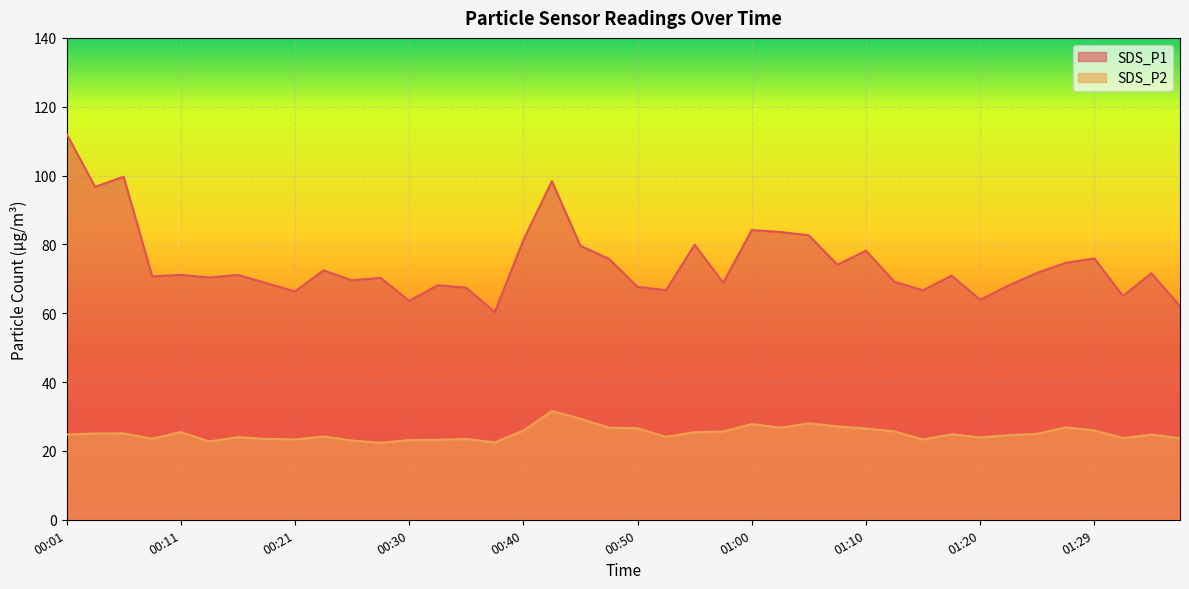

What are all the series names shown in the legend?

SDS_P1, SDS_P2